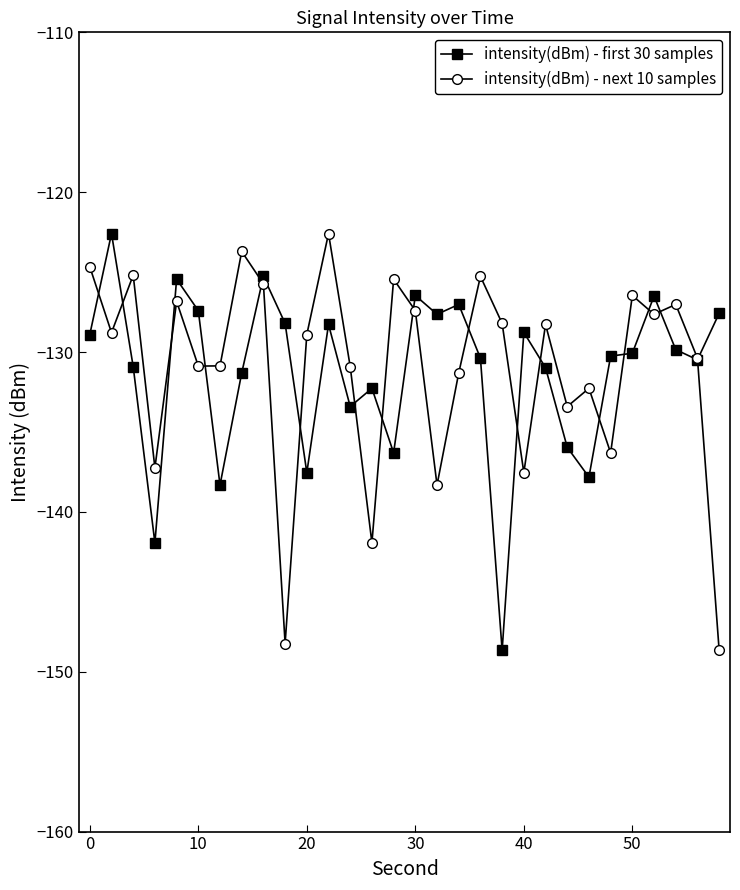

What is the value of the intensity(dBm) - next 10 samples point at the 18th from the left?

-131.3